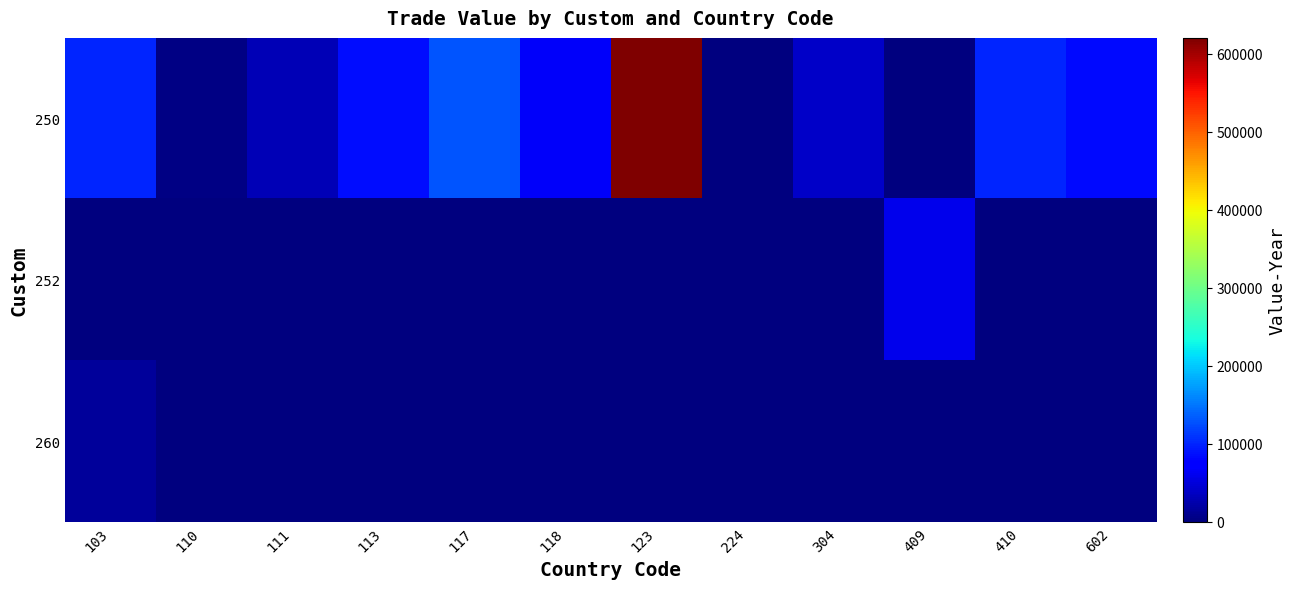

At how many categories does at least one series exceed 567550?

1